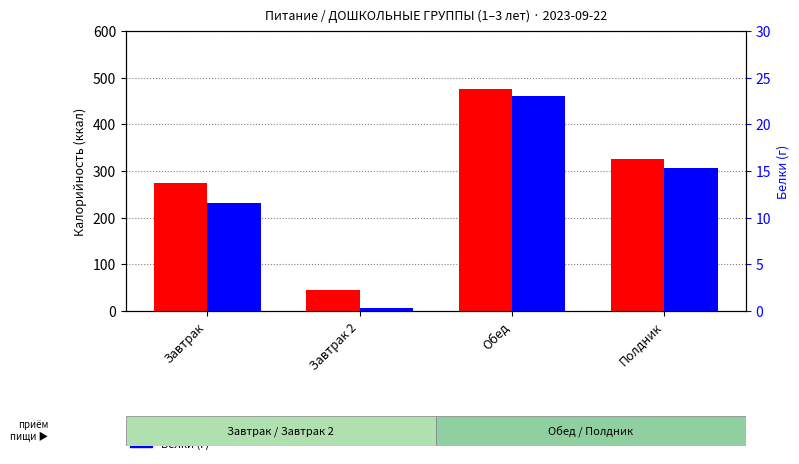

True or false: Калорийность has a value of 325.3 at Полдник.

True